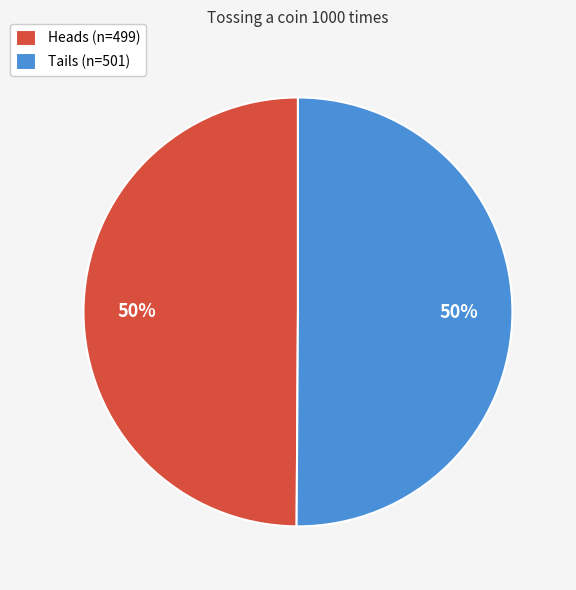

To the nearest percent, what is the combined percentage of Heads and Tails?

100%